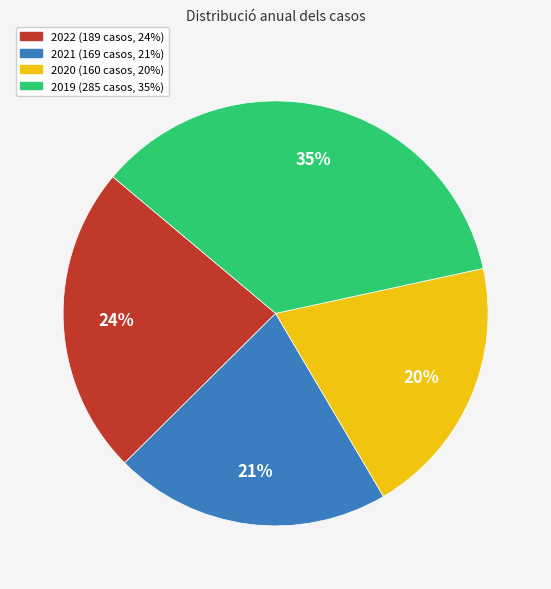

Does any single category account for the majority?

No